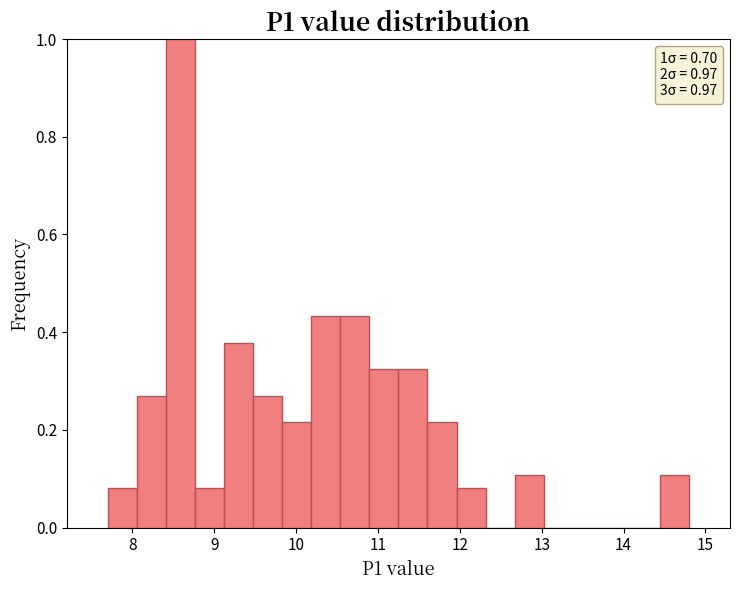

Read against the x-axis, roughly where is the centre of the tallest bar?

8.6